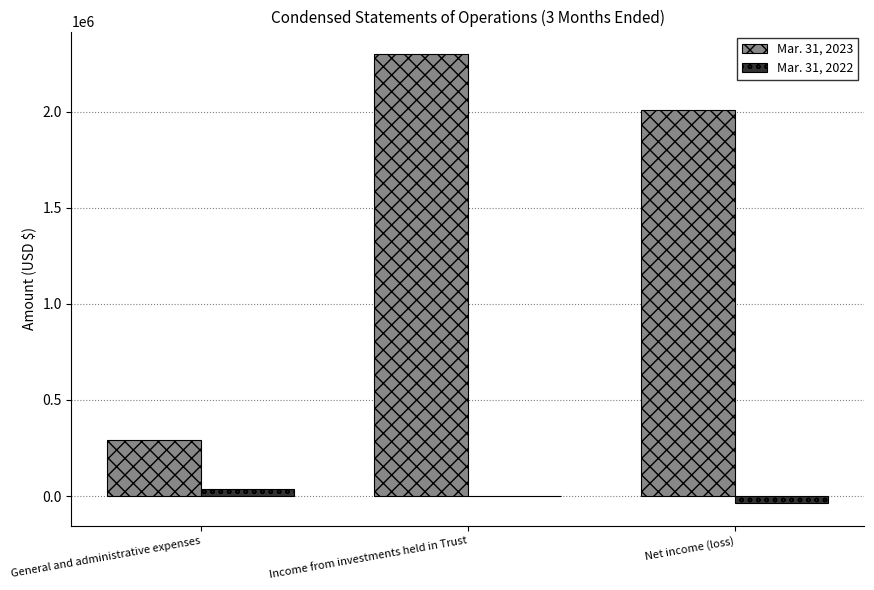

Is the value of Mar. 31, 2023 at General and administrative expenses greater than the value of Mar. 31, 2022 at Net income (loss)?

Yes